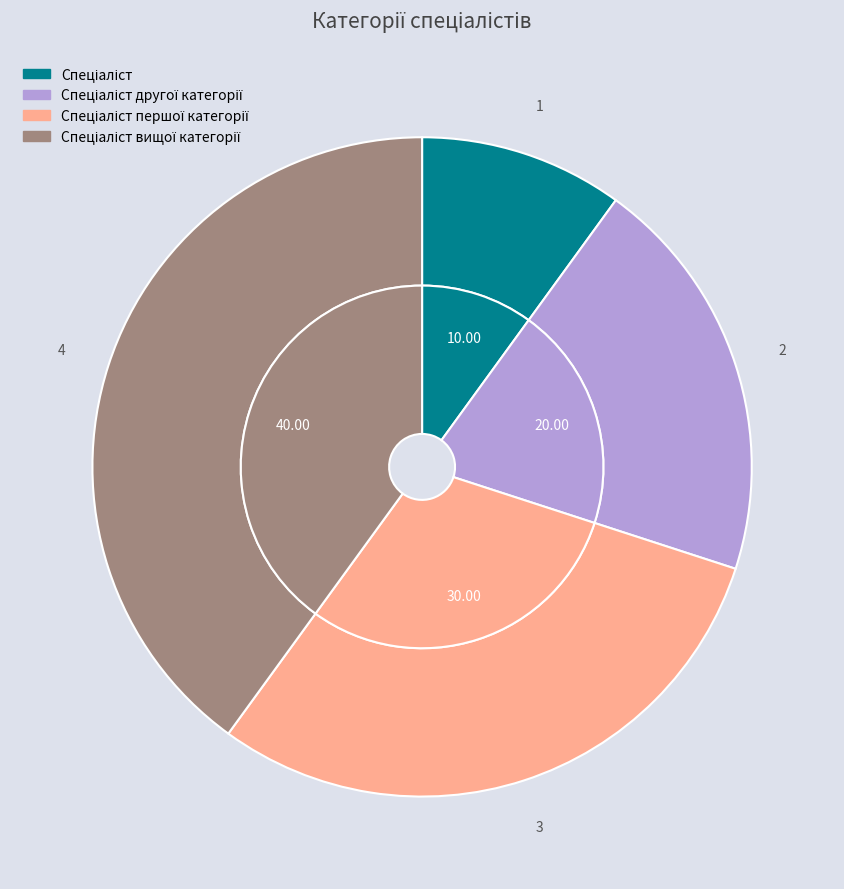

To the nearest percent, what is the combined percentage of Спеціаліст першої категорії and Спеціаліст другої категорії?

50%